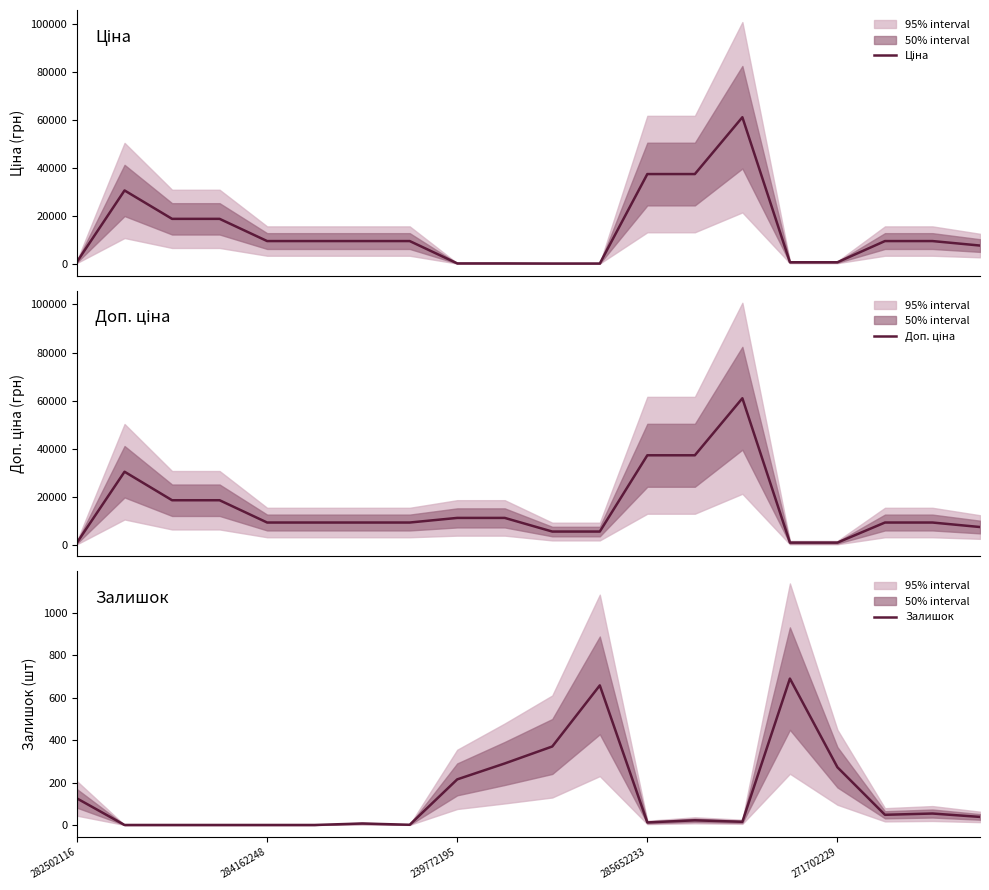

What is the sum of the Ціна values at 5 and 15?

10002.9